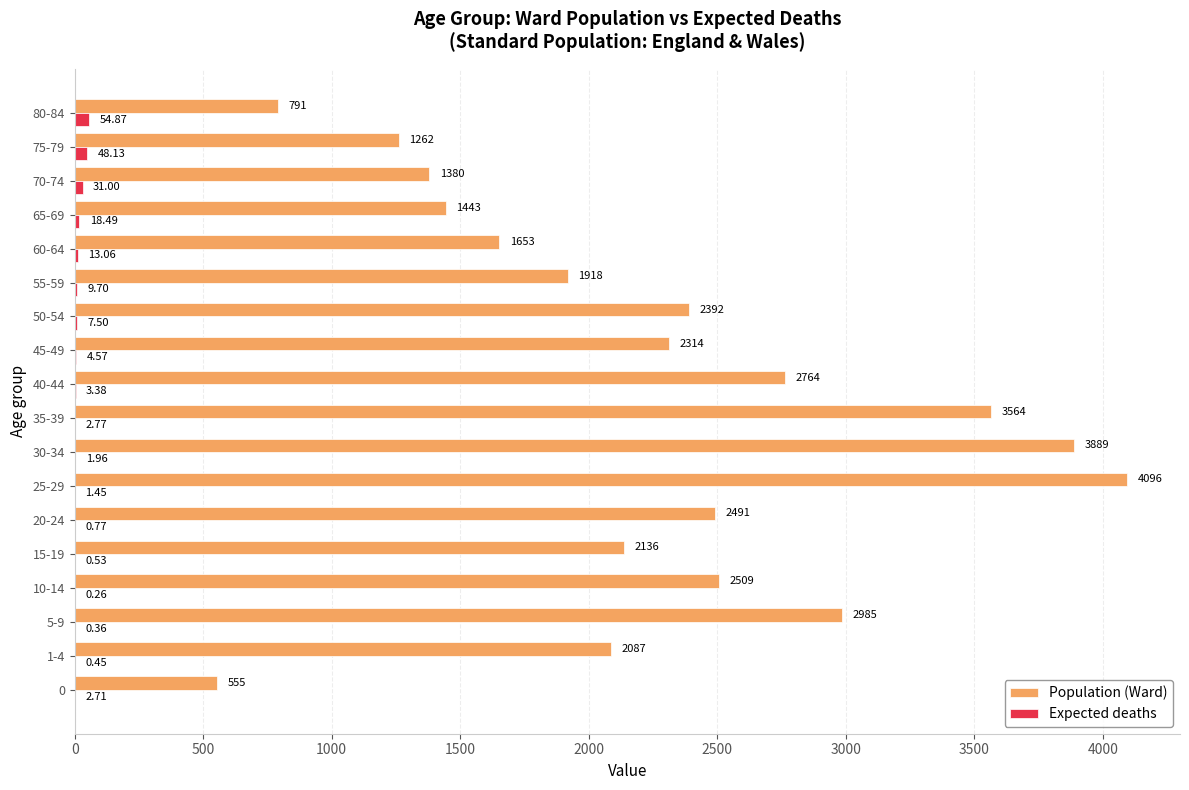

What are all the series names shown in the legend?

Population (Ward), Expected deaths